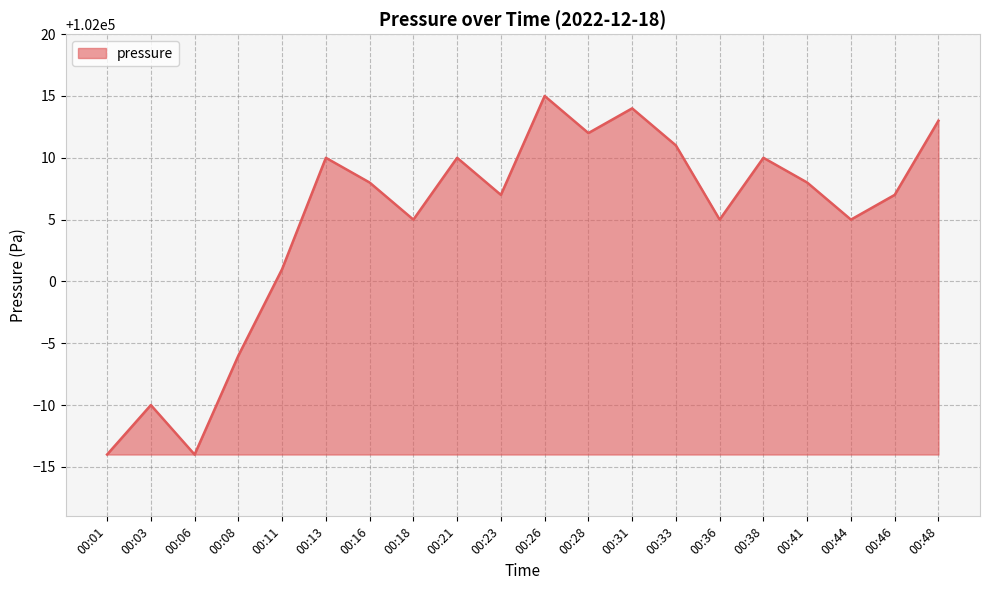

How many lines are shown in the chart?

1